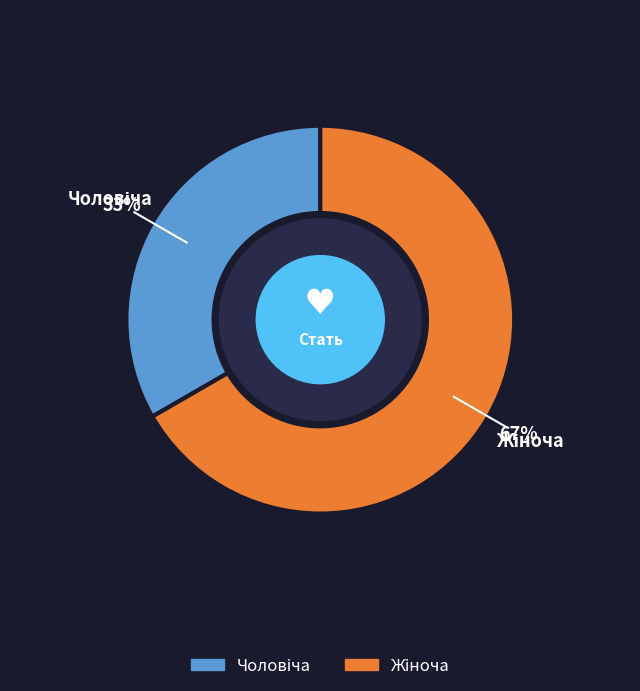

How many slices are in this pie chart?

2